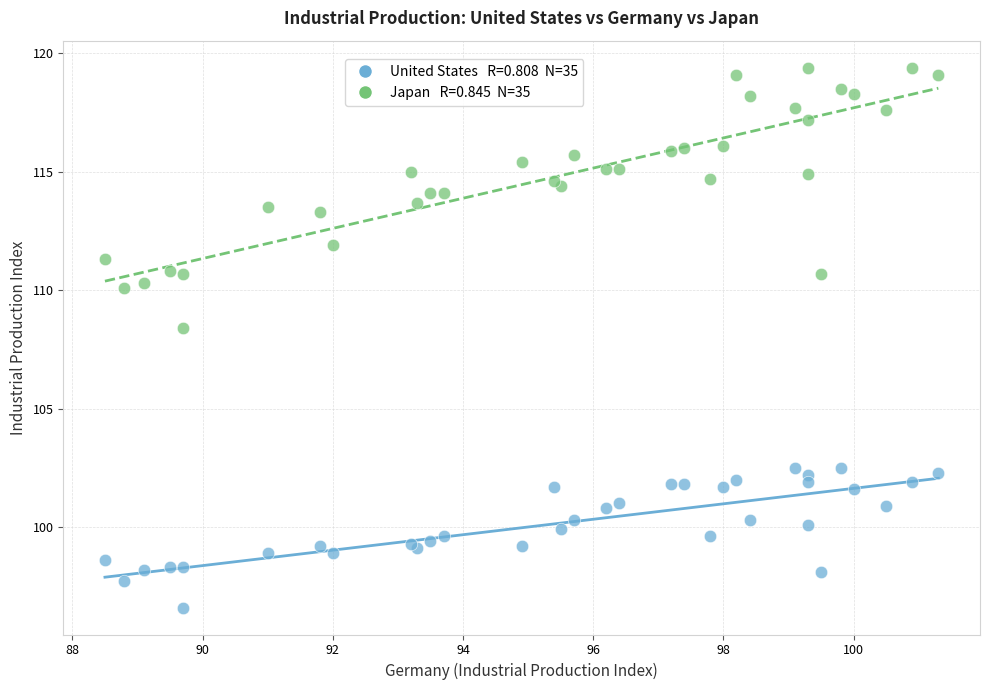

Across all series, what Y value is closest to 108?

108.4